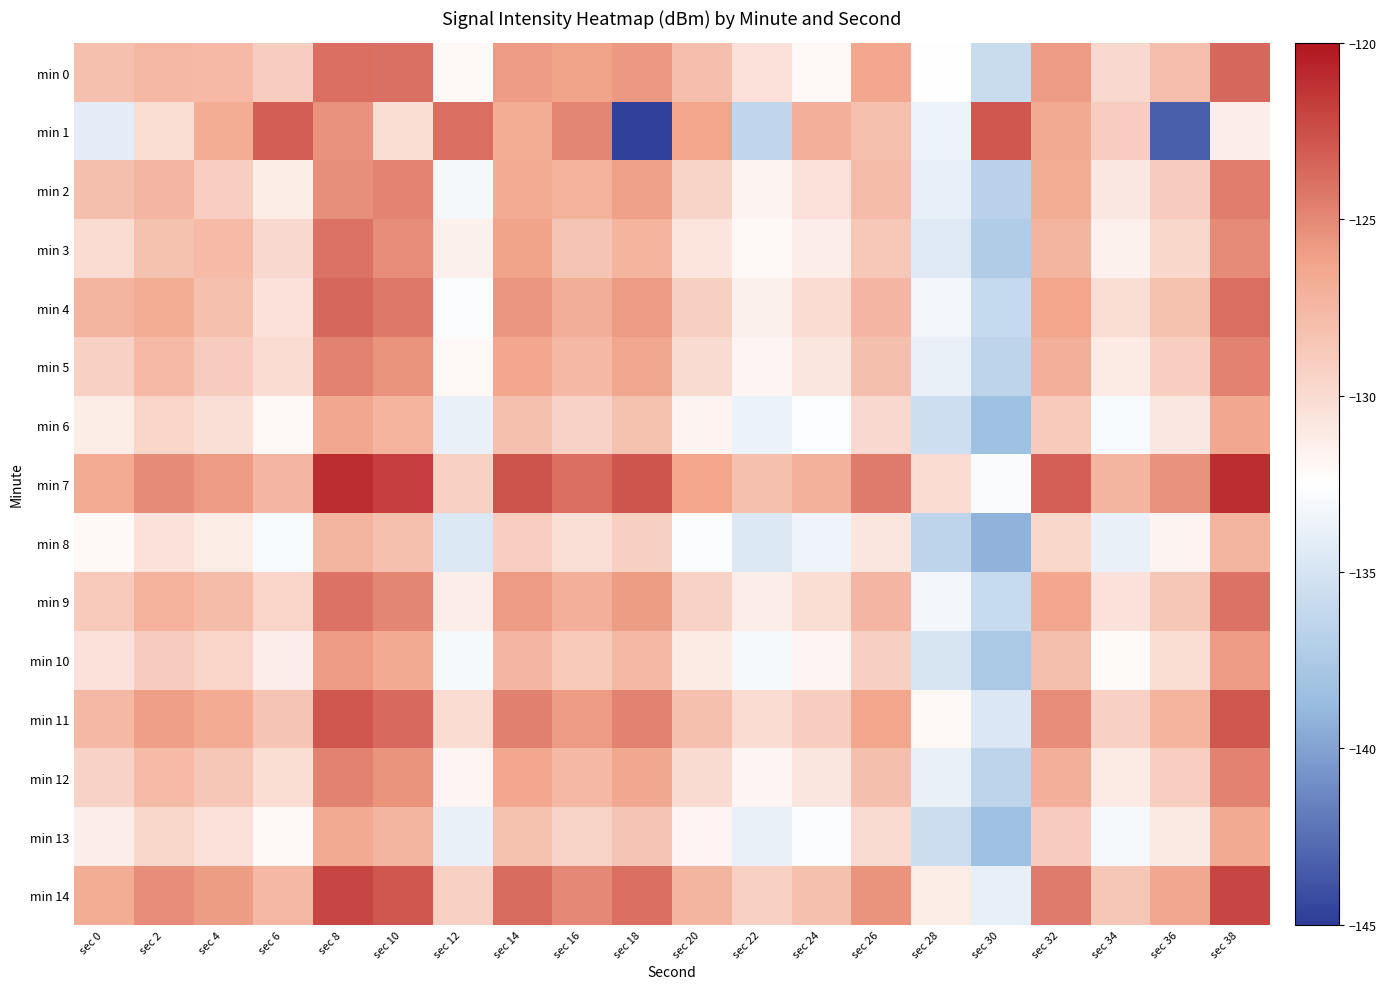

At which category is the sum across all series the highest?

sec 8